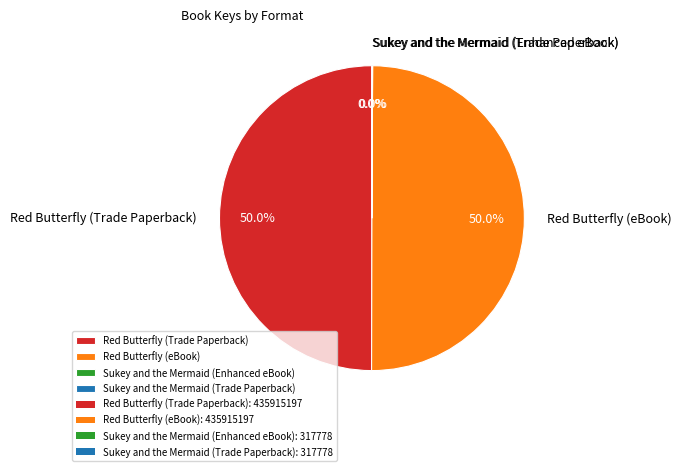

What percentage is the Red Butterfly (Trade Paperback) slice, to the nearest percent?

50%